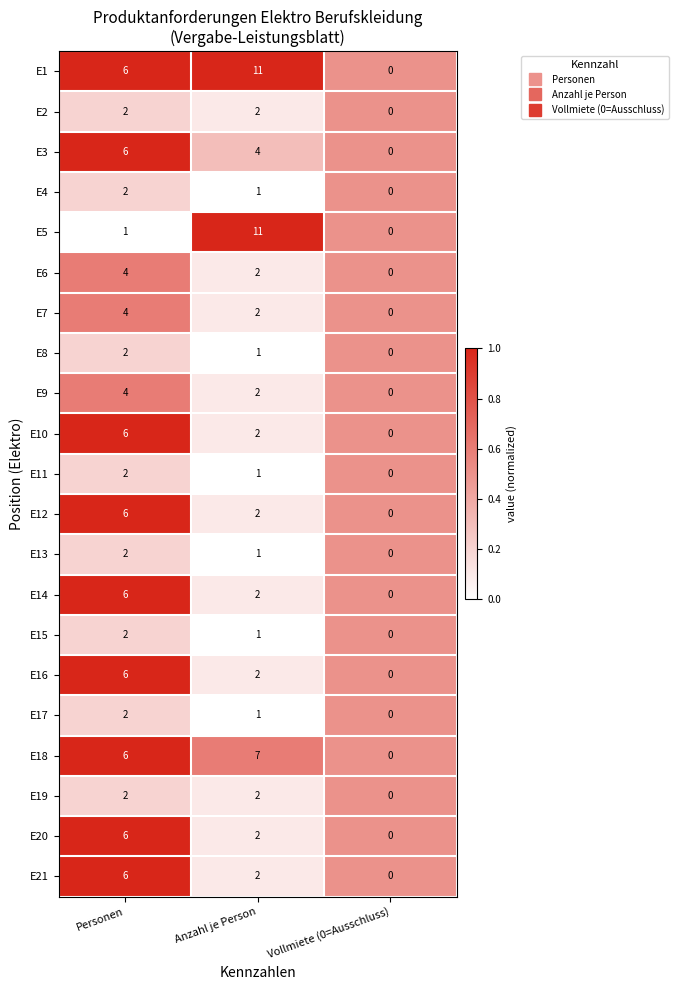

What is the total value across all series at Anzahl je Person?

61